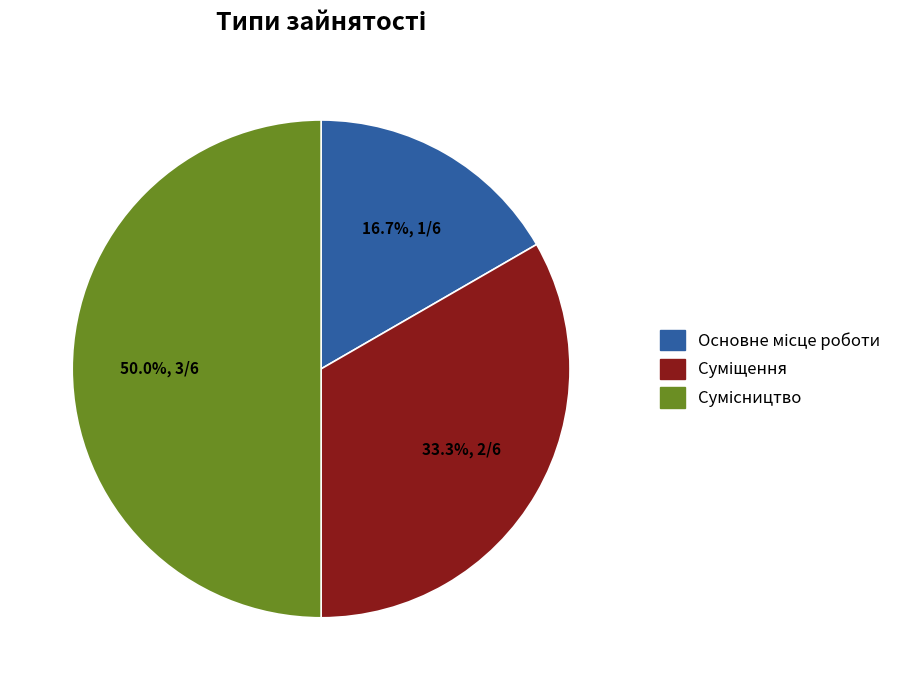

Rank the categories by value from lowest to highest.

Основне місце роботи, Суміщення, Сумісництво